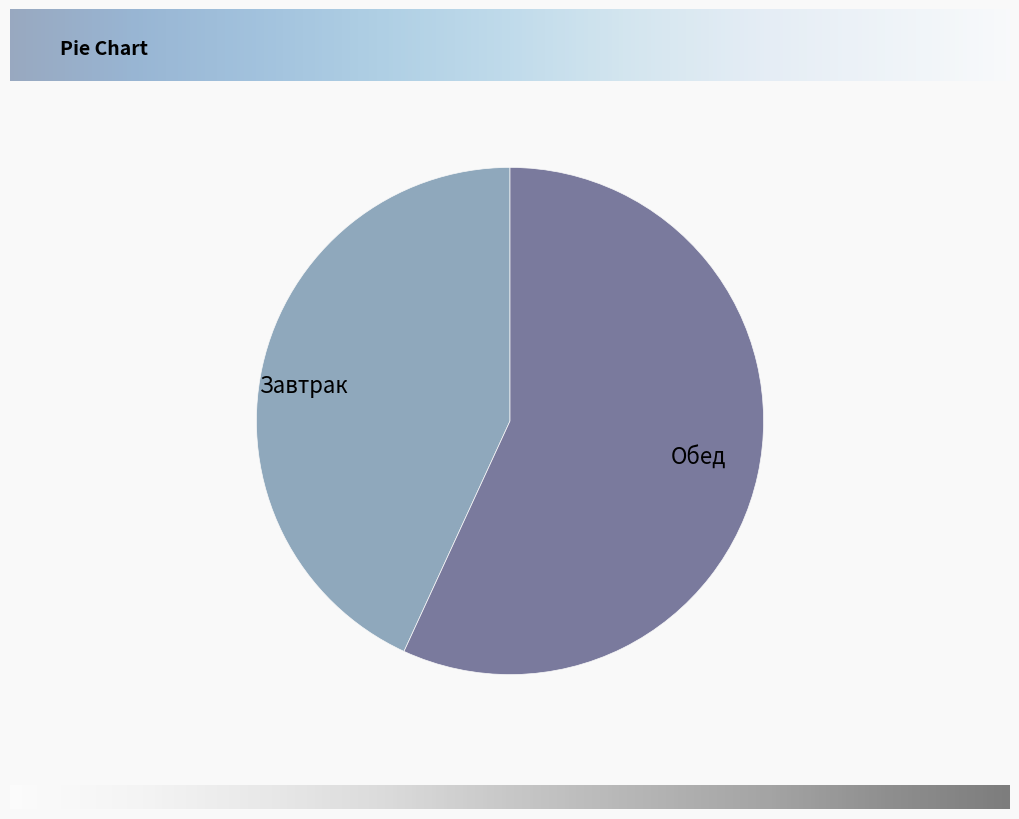

The Завтрак slice represents 52% of the pie. True or false?

False